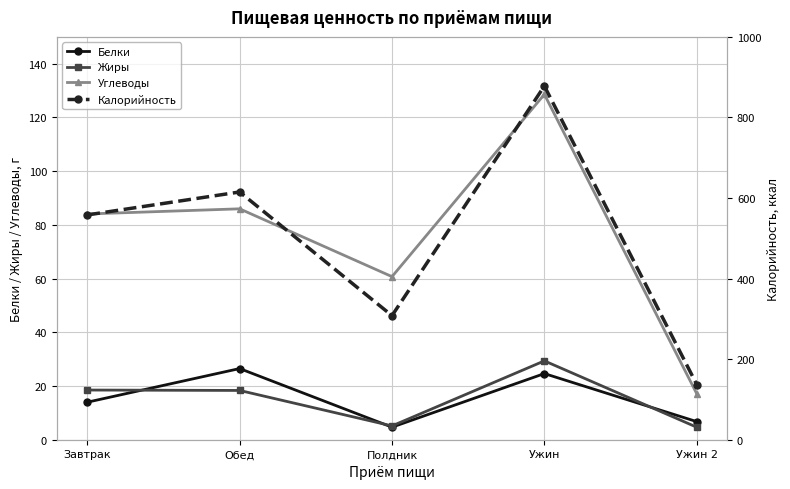

Where is Белки nearest to the value 15?

Завтрак